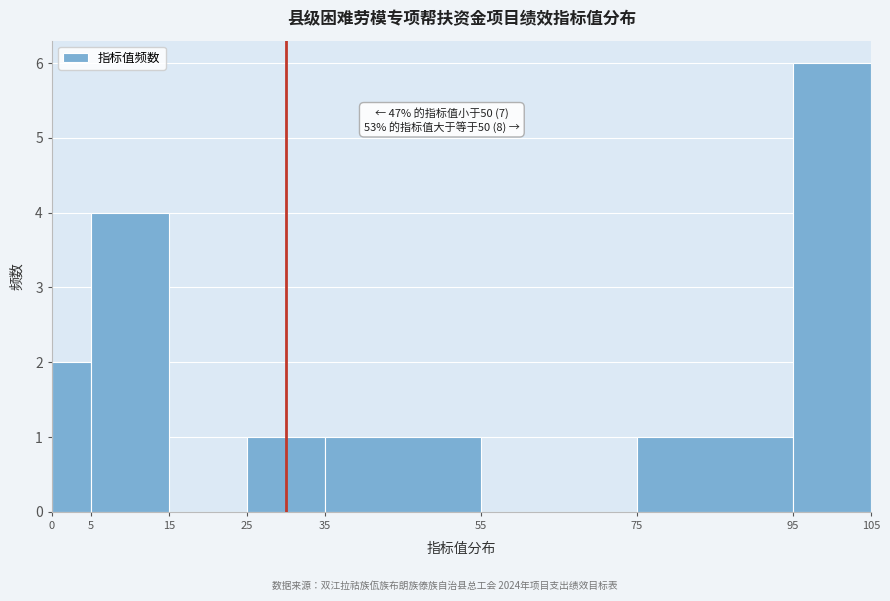

Over which range of the x-axis is the bar tallest?

95 to 105